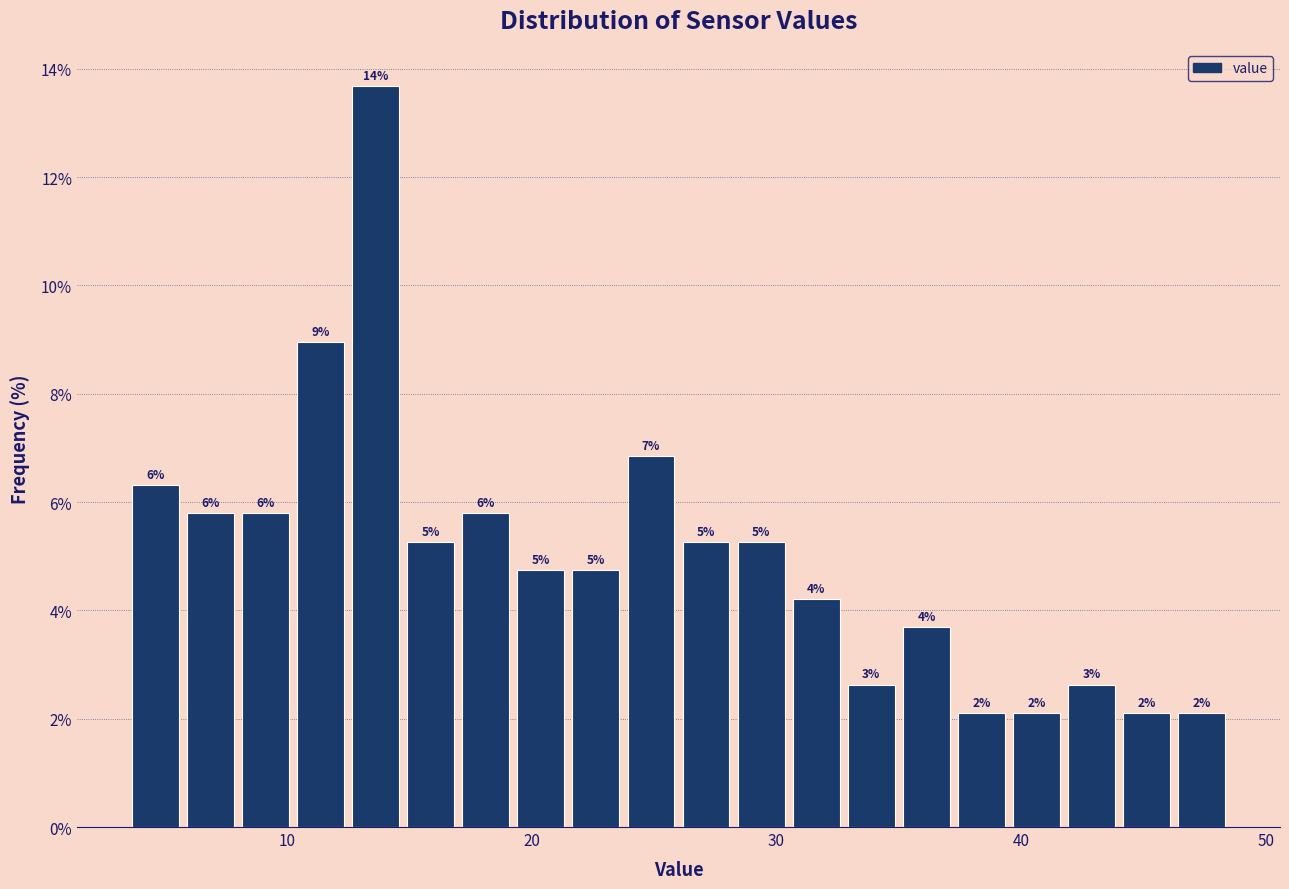

Read against the x-axis, roughly where is the centre of the tallest bar?

14